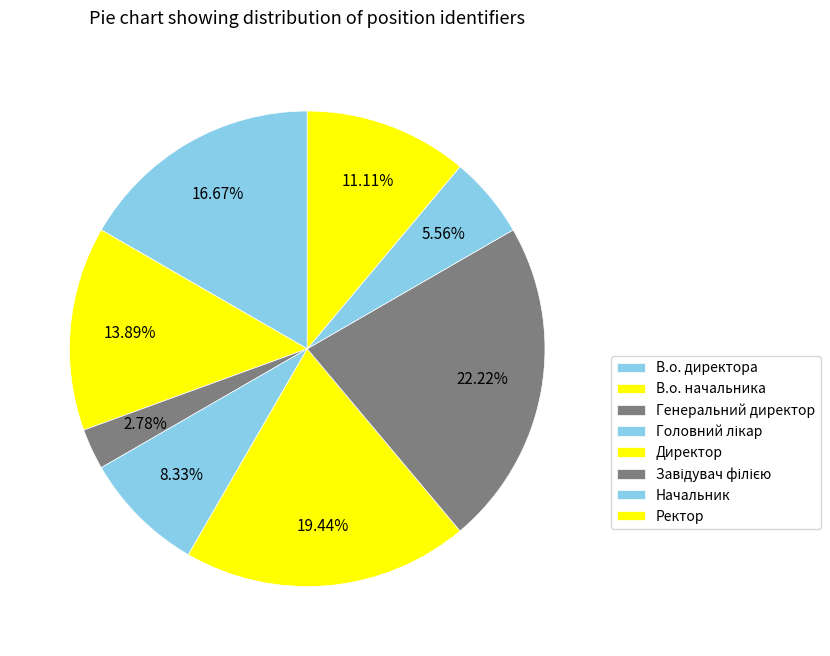

To the nearest percent, what percentage of the pie is Ректор?

11%